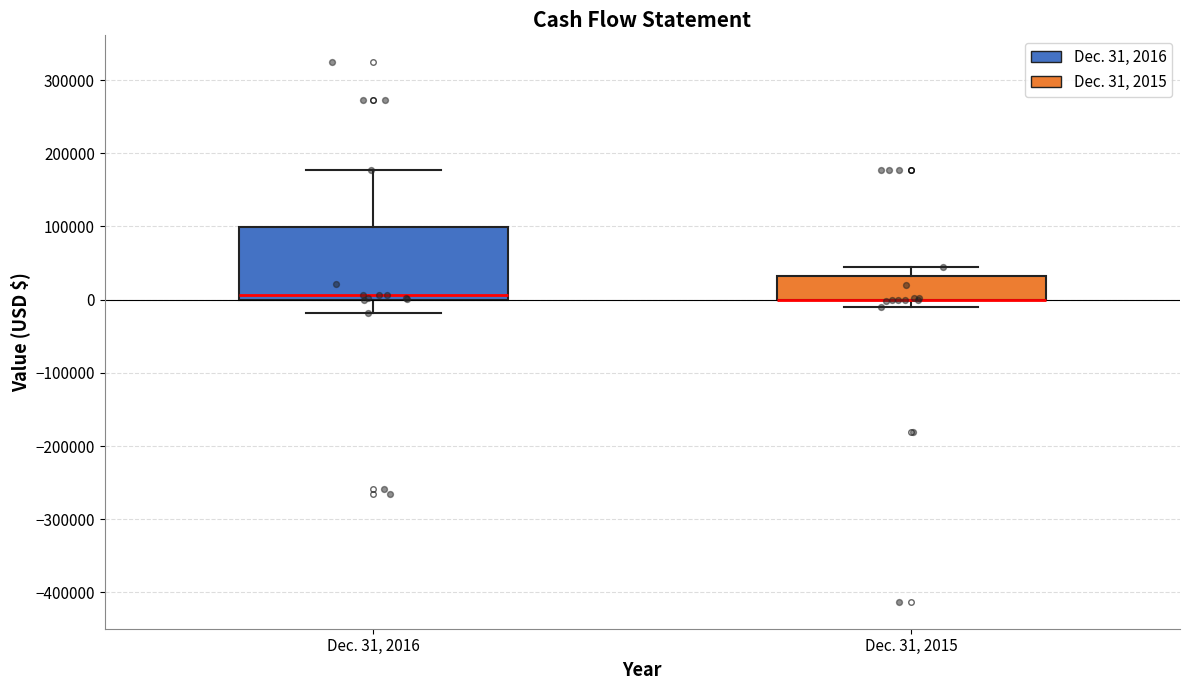

Reading left to right, read every box against the y-axis: the position of its median line, the range the box covers, and the ends of its whiskers. The values are not printed on the chart, so give them approximately, as read against the axis.

Dec. 31, 2016: median 10000, box 0 to 100000, whiskers -20000 to 180000
Dec. 31, 2015: median 0 (drawn on the box's lower edge), box 0 to 30000, whiskers -10000 to 40000